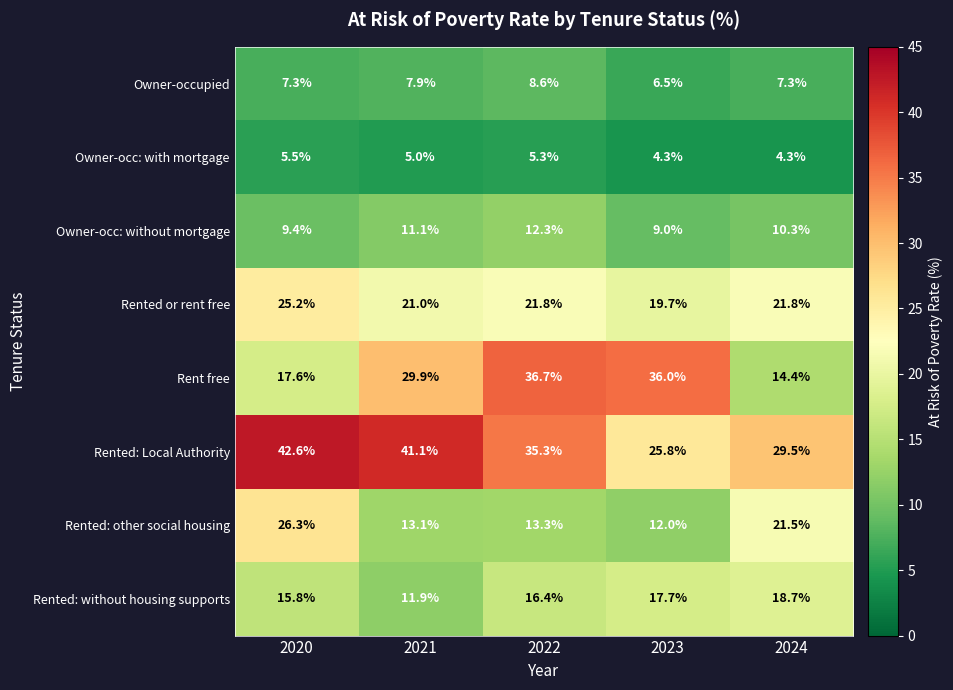

True or false: Rented: without housing supports has a value of 17.7 at 2023.

True